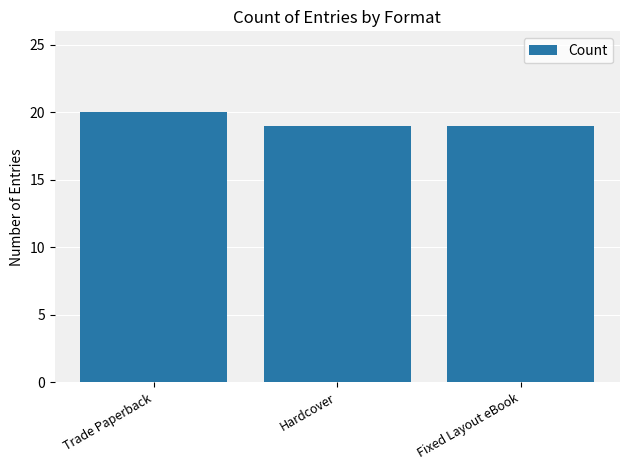

What is the maximum value shown in the chart?

20